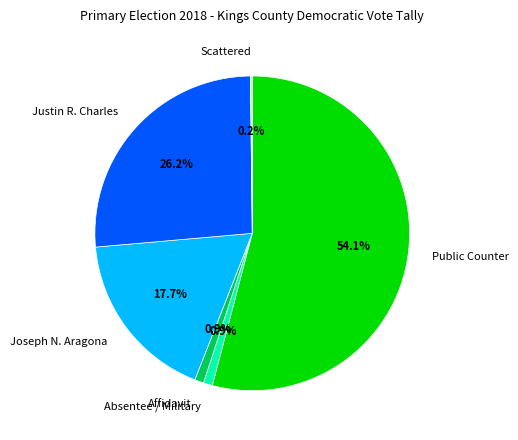

Which category accounts for the majority?

Public Counter